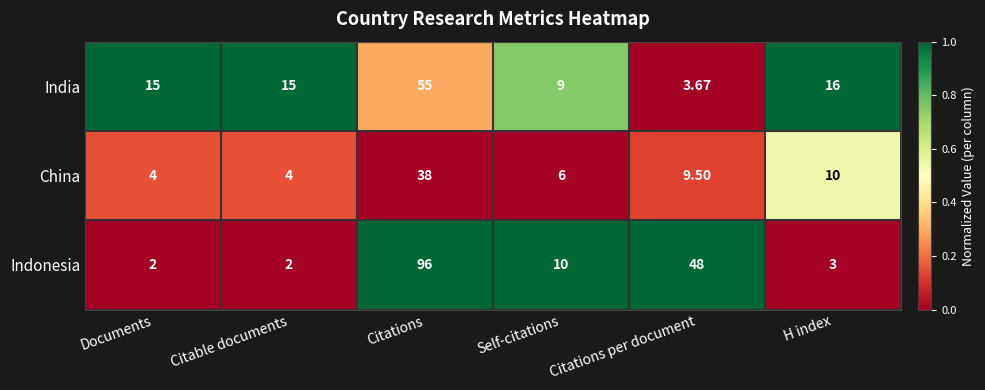

Rank the series by their maximum value, from highest to lowest.

Indonesia, India, China